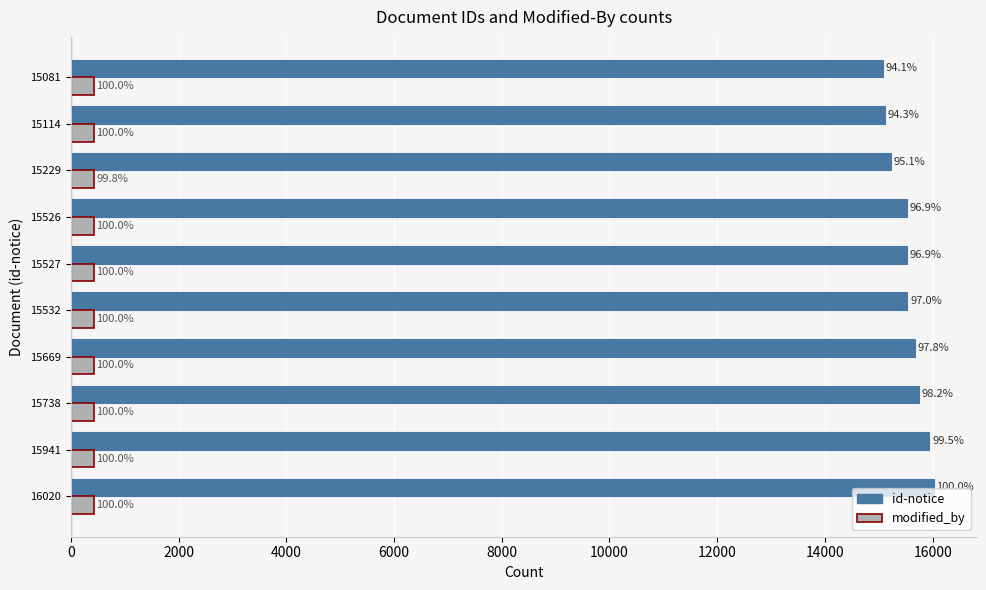

What are all the series names shown in the legend?

id-notice, modified_by